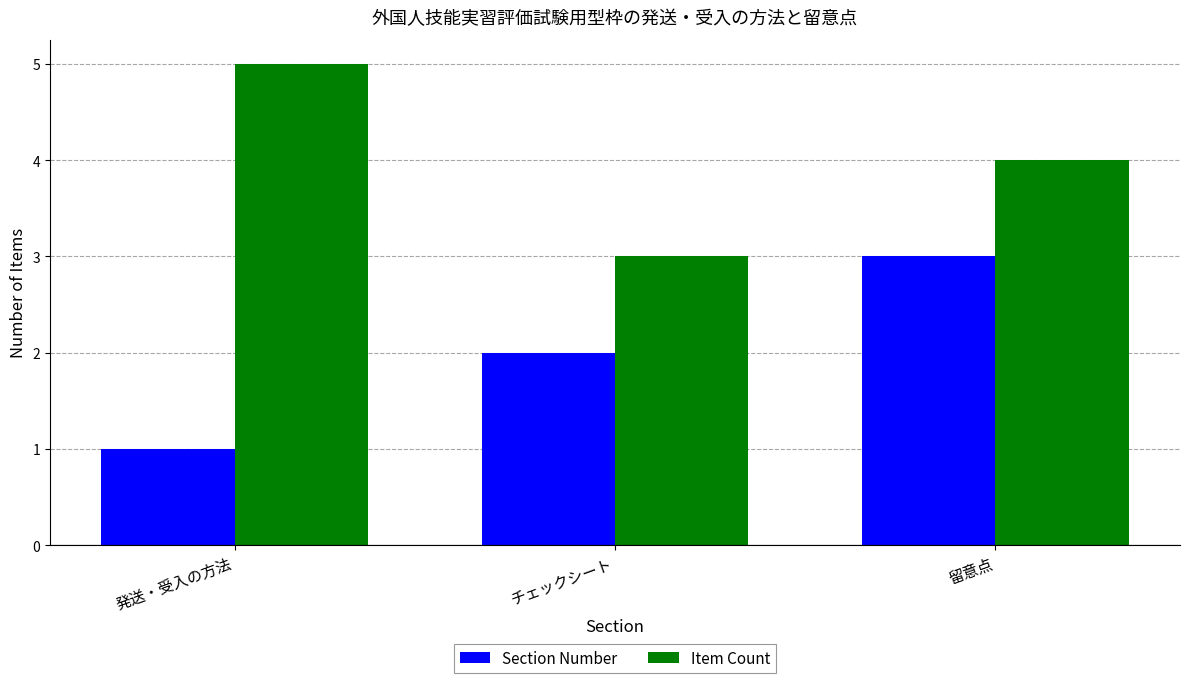

Which series changed the most between 発送・受入の方法 and 留意点?

Section Number